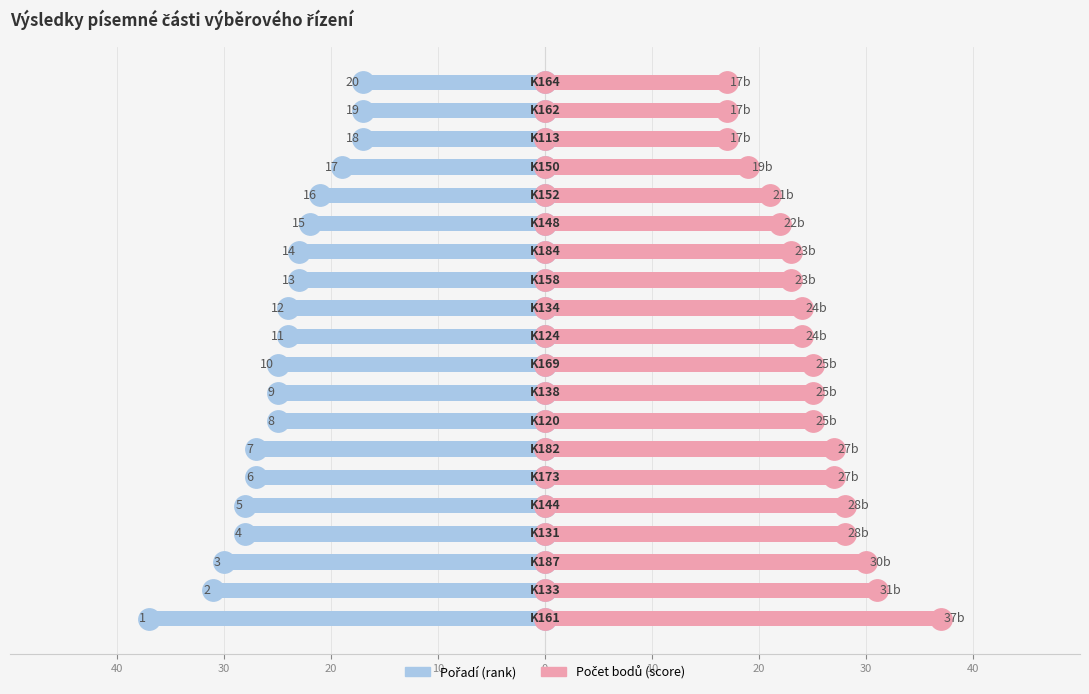

How many groups of bars are there?

20